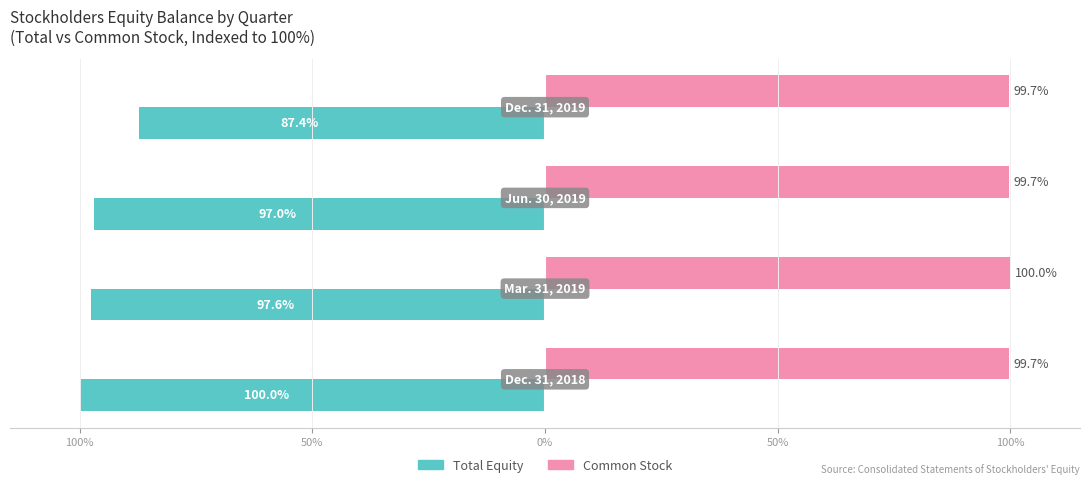

What is the value of the Common Stock bar at the 2nd from the left?

100.0